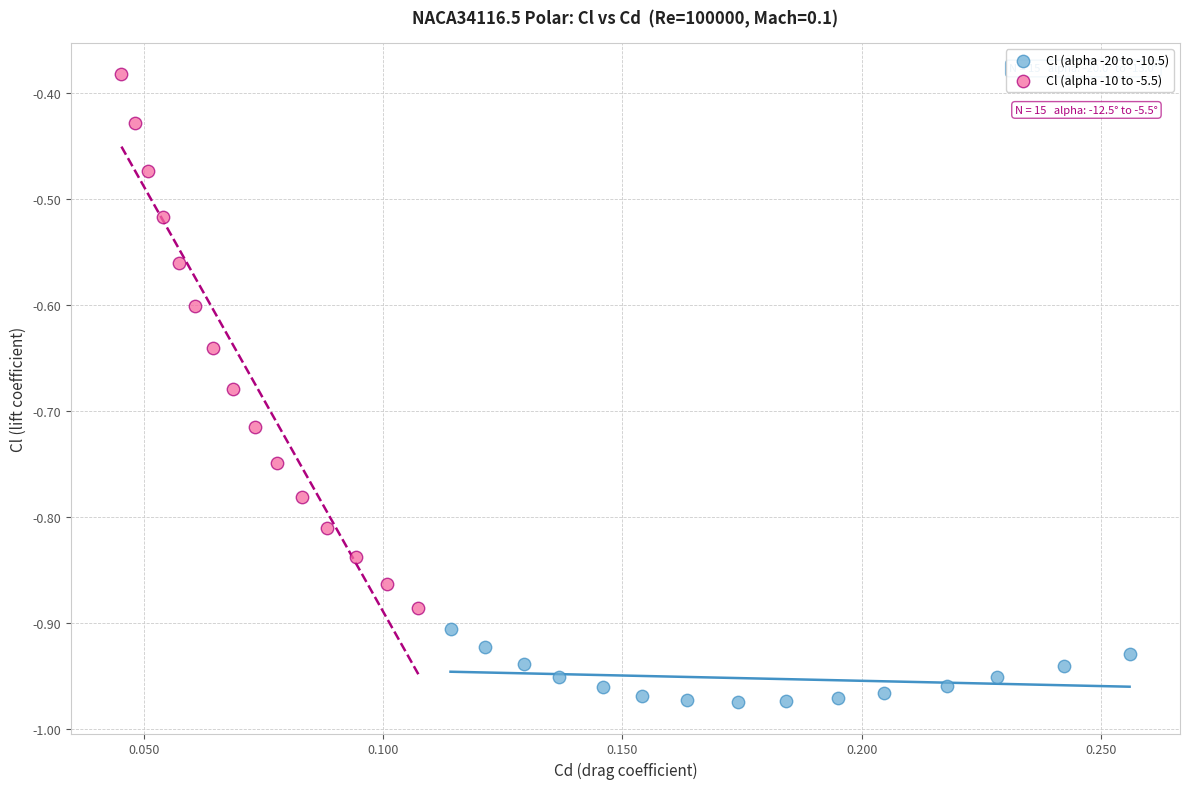

Which series reaches the maximum Y coordinate?

Cl (alpha -10 to -5.5)